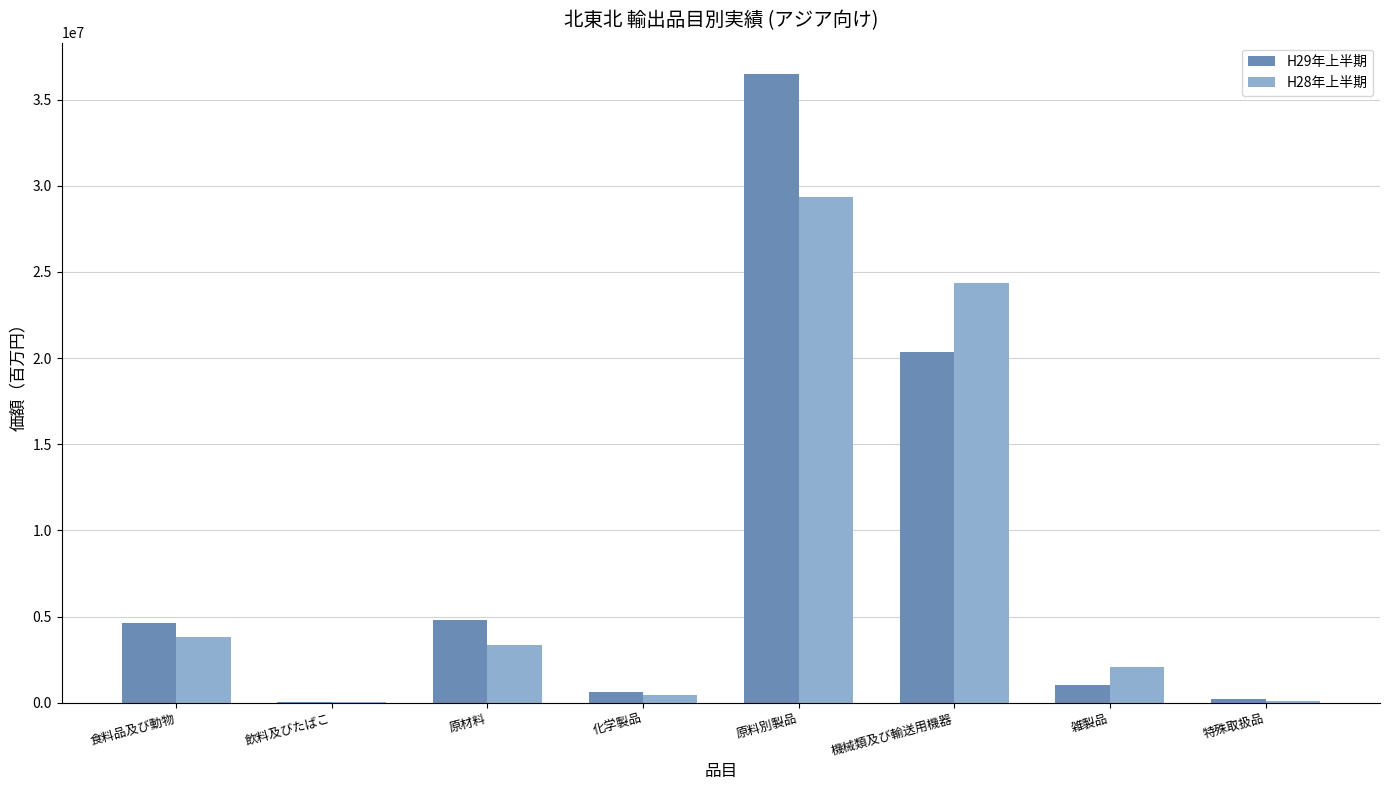

Count the number of data series in this chart.

2